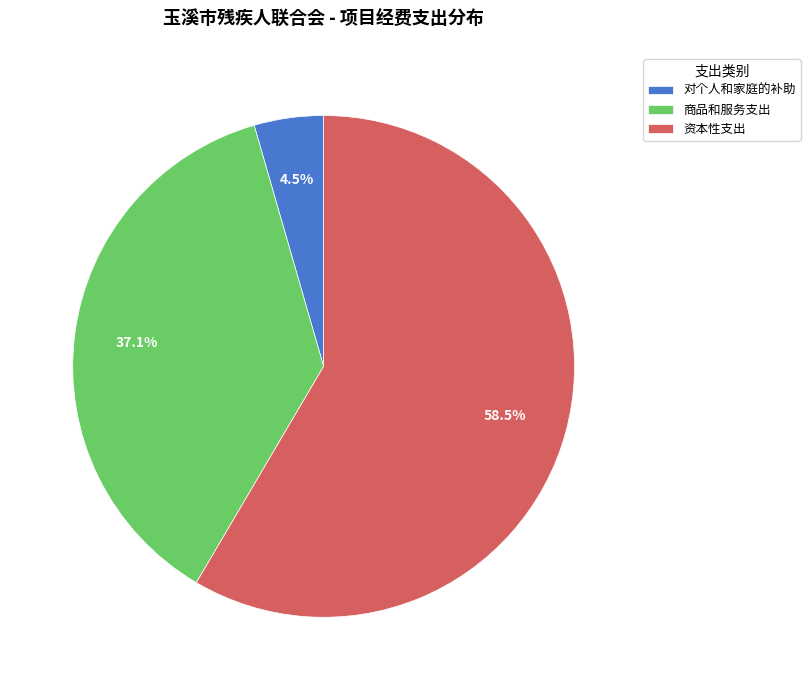

Combined, what portion of the pie is 资本性支出 and 对个人和家庭的补助?

62.9%